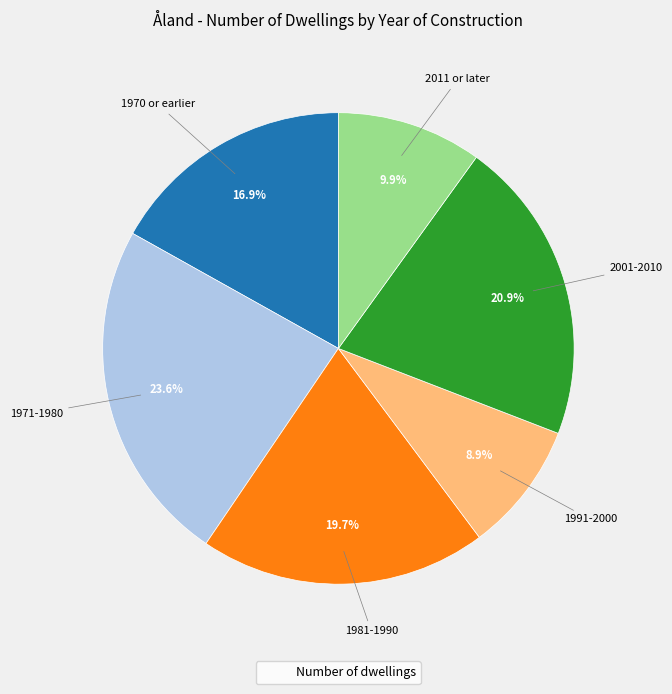

To the nearest percent, what is the average slice percentage?

17%